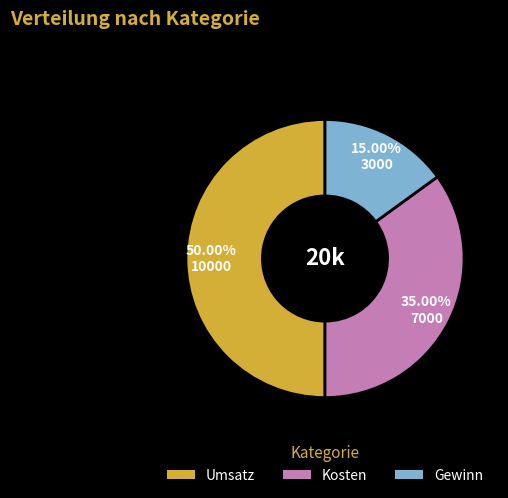

Is the sum of Gewinn and Umsatz greater than half?

Yes